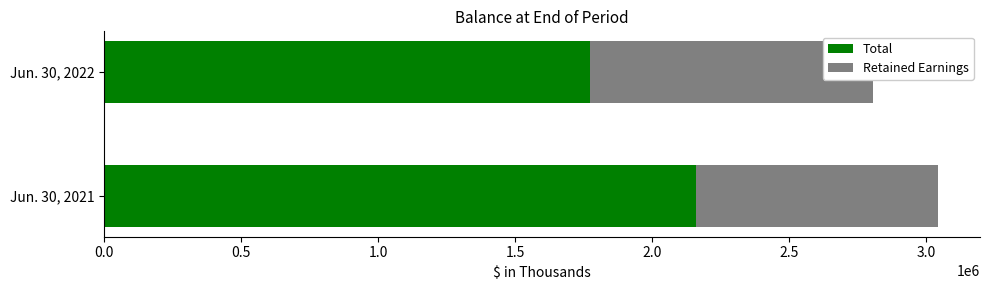

What is the difference between the Total values at Jun. 30, 2022 and Jun. 30, 2021?

385718